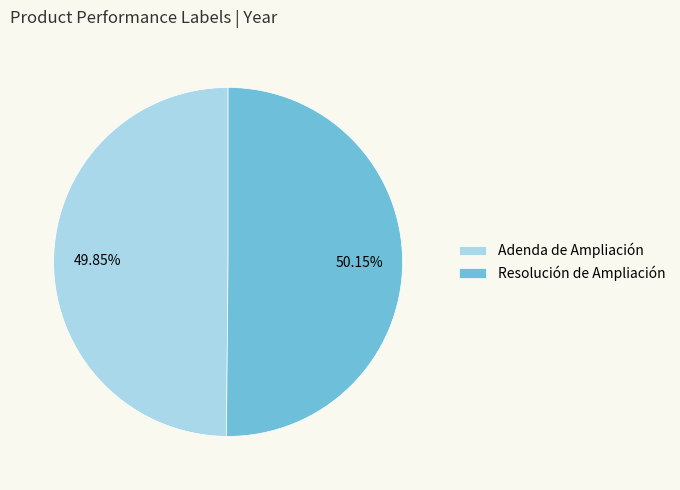

Approximately how many times larger is the value at Adenda de Ampliación compared to Resolución de Ampliación?

1.0